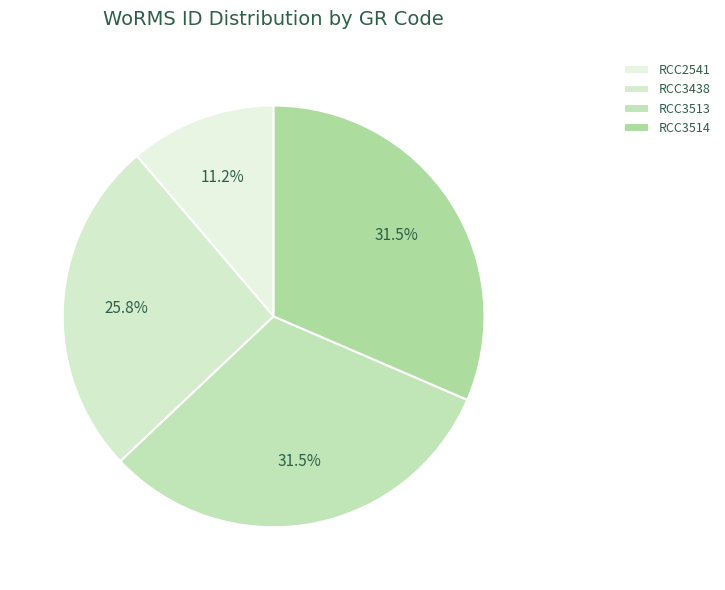

To the nearest percent, what is the average slice percentage?

25%